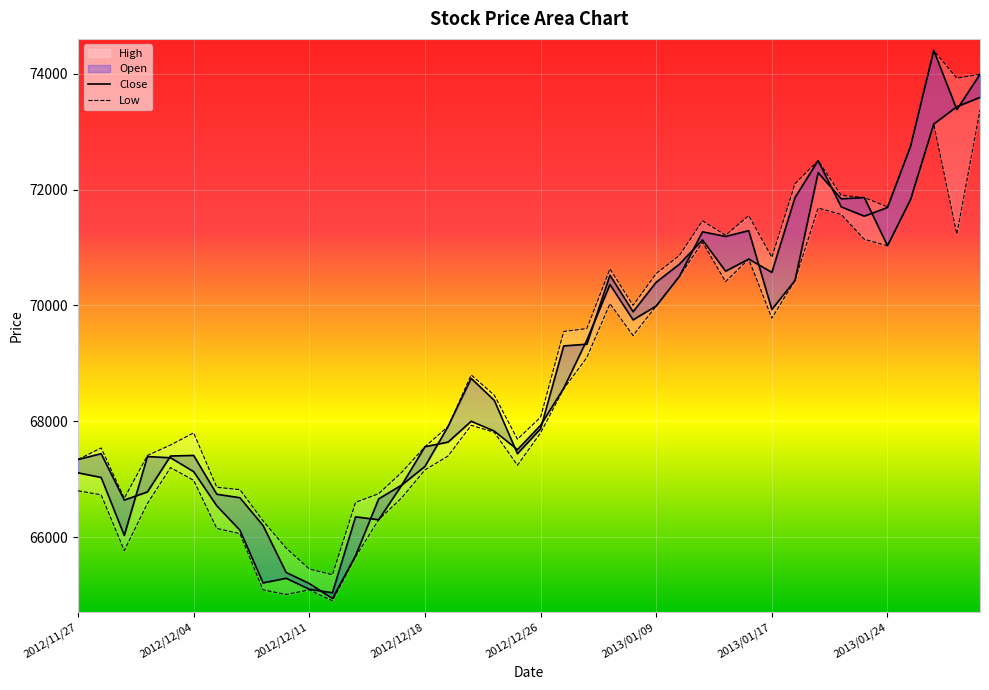

True or false: Open has more than 2 points higher than both neighbors.

True